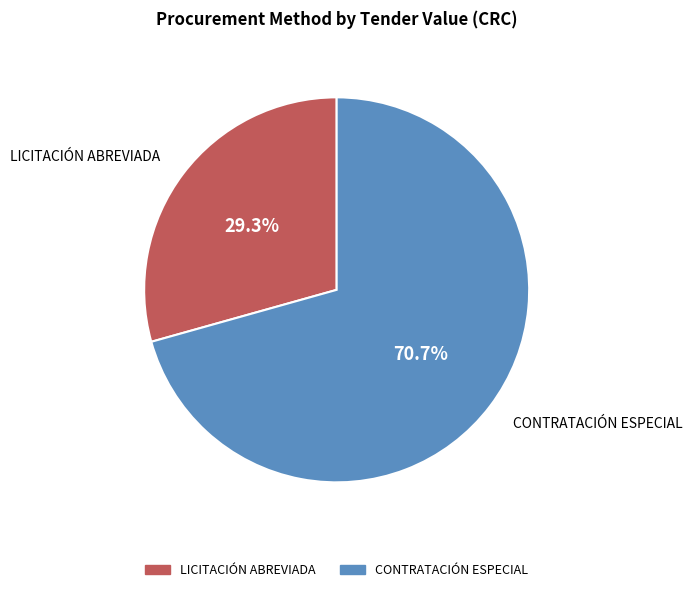

Rank the categories by value from highest to lowest.

CONTRATACIÓN ESPECIAL, LICITACIÓN ABREVIADA